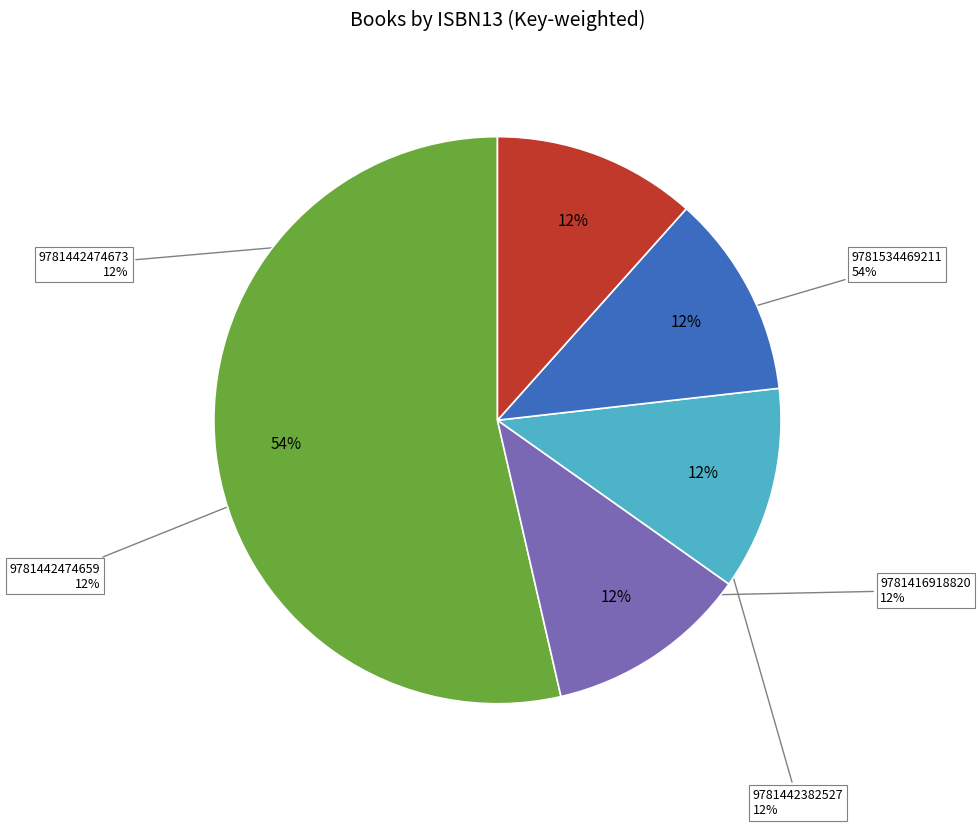

To the nearest percent, what is the combined percentage of 9781416918820 and 9781442382527?

23%